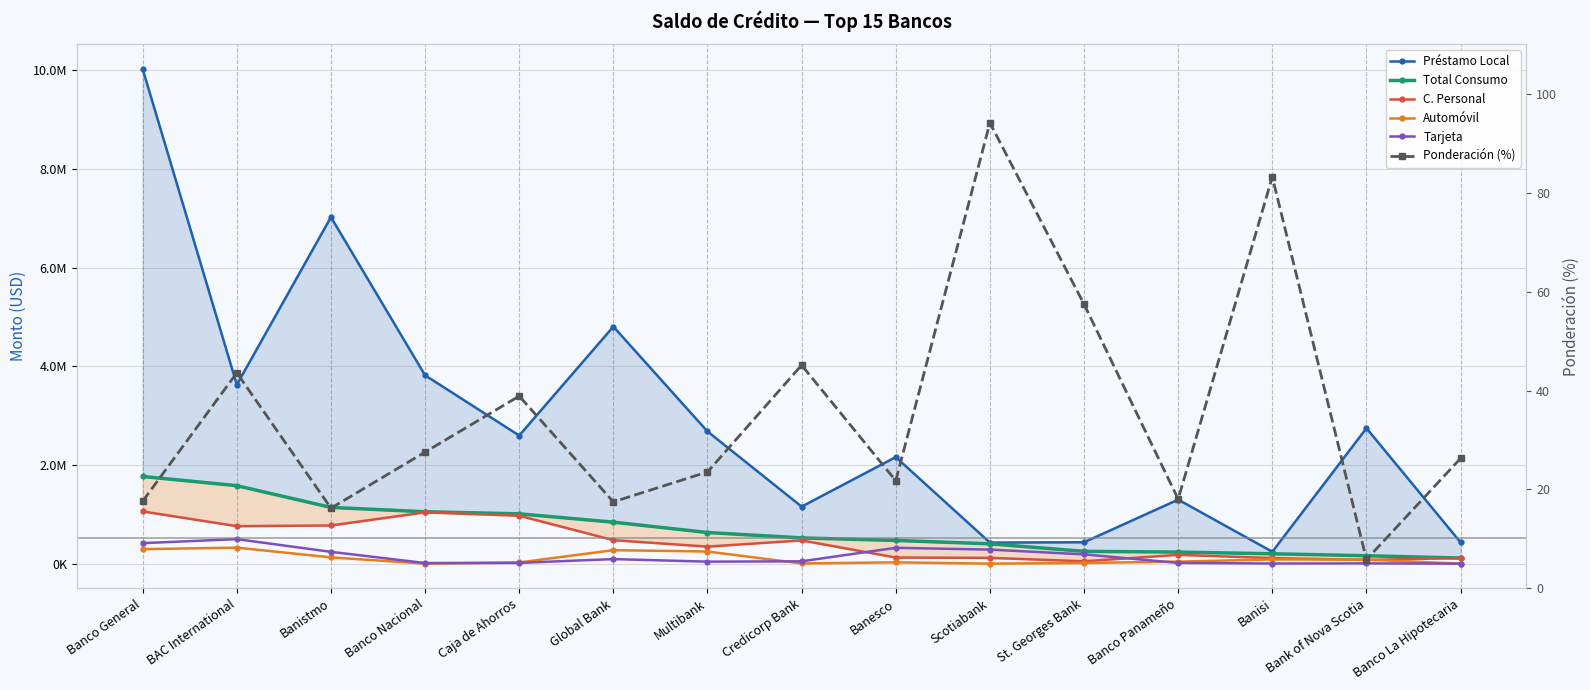

What are all the series names shown in the legend?

Préstamo Local, Total Consumo, C. Personal, Automóvil, Tarjeta, Ponderación (%)